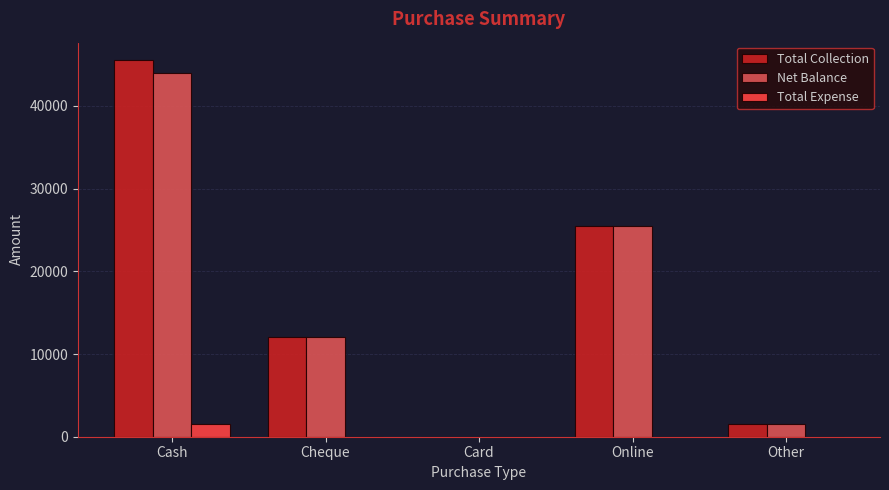

At which category is the sum across all series the highest?

Cash